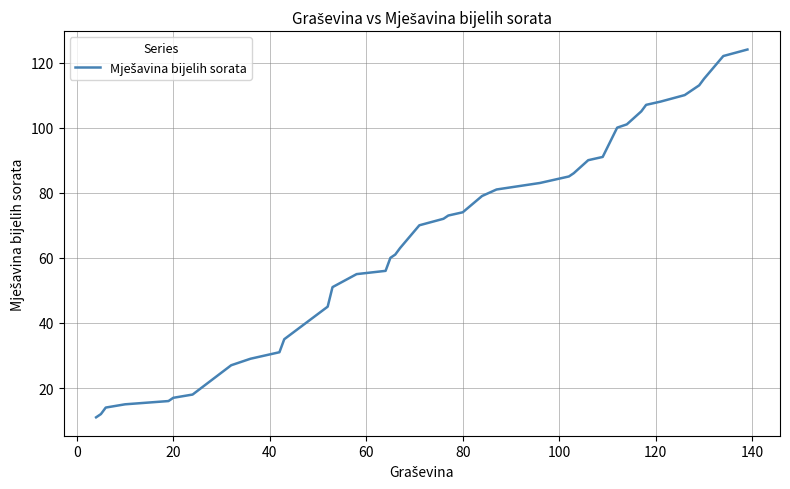

How many series are shown in this chart?

1